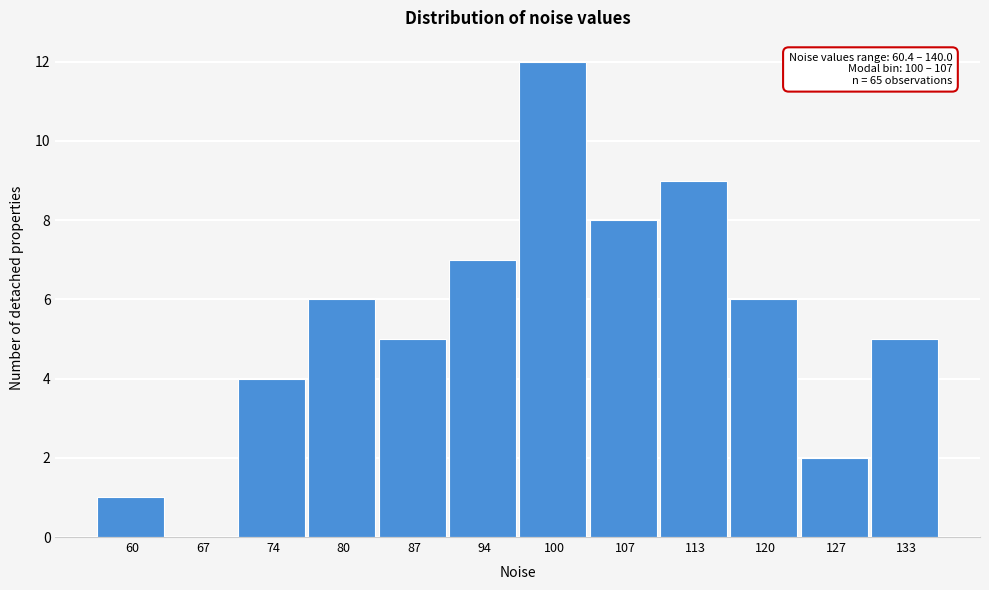

Reading left to right, extract all data points from this chart.

60=1	67=0	74=4	80=6	87=5	94=7	100=12	107=8	113=9	120=6	127=2	133=5